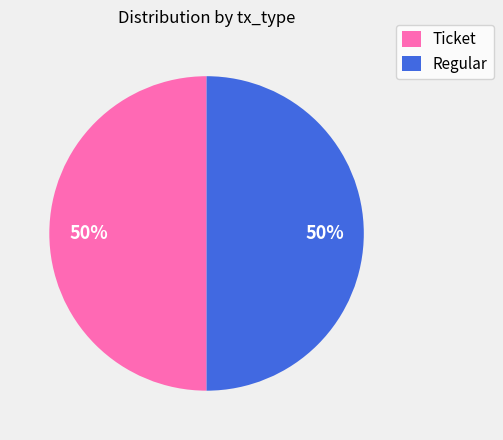

Combined, do Regular and Ticket account for over 50%?

Yes